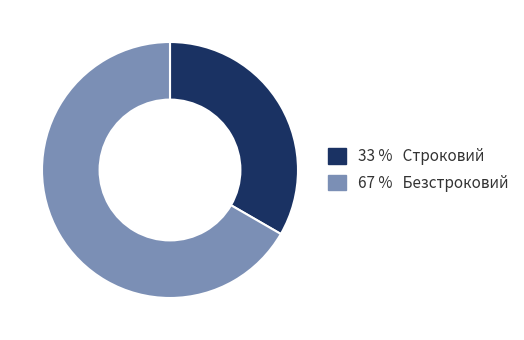

How many segments does this pie chart have?

2